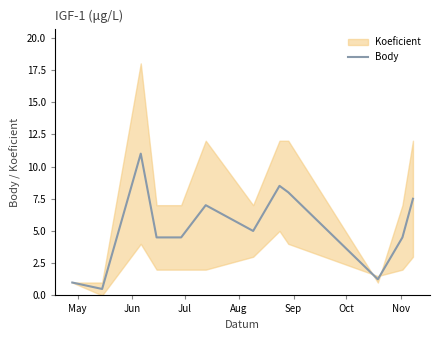

How many interior local valleys (lower than both neighbors) does the data have?

3